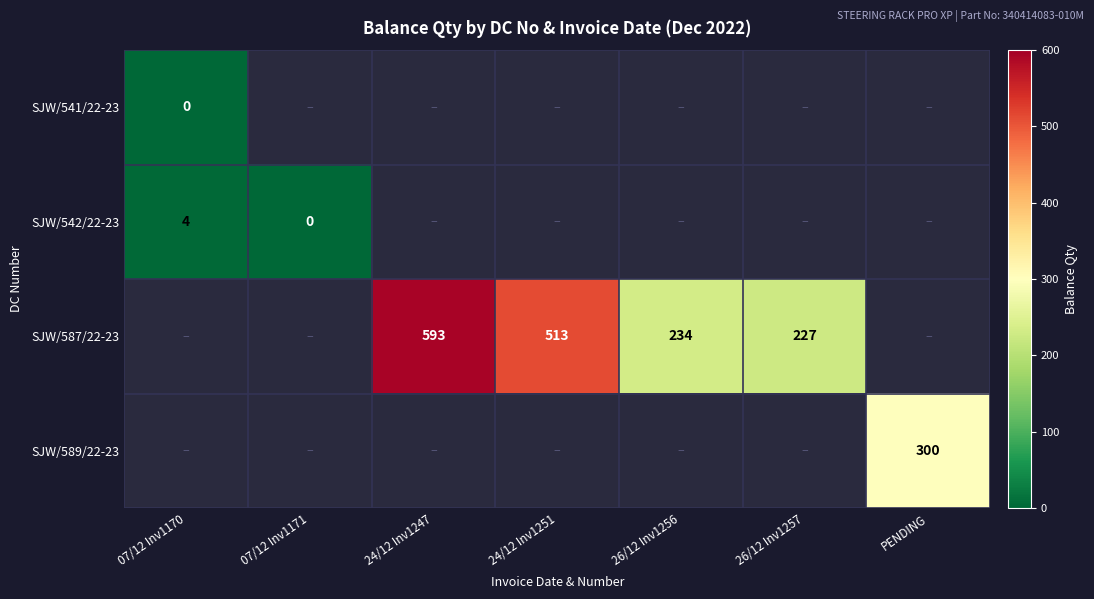

The SJW/587/22-23 series shows 513 at 24/12 Inv1251. True or false?

True